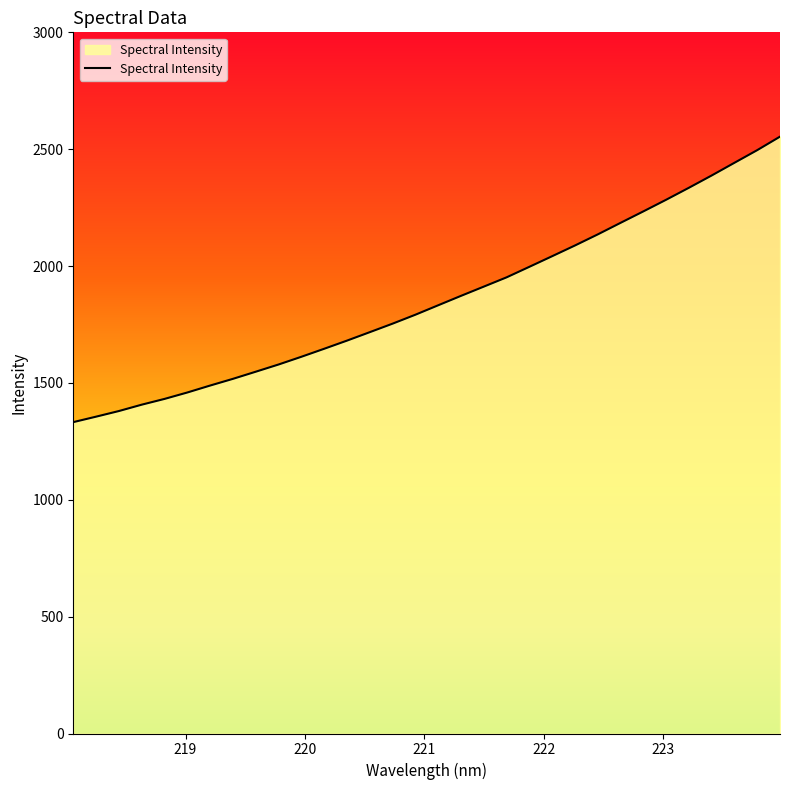

Reading left to right, transcribe all the data shown in this chart.

1332.2	1355.7	1379.7	1406.9	1431.6	1459.1	1488.8	1517.5	1548.1	1578.9	1612.0	1646.2	1681.1	1717.3	1753.7	1791.9	1832.3	1872.6	1912.1	1951.8	1996.9	2042.3	2088.1	2135.5	2184.9	2233.9	2283.7	2335.0	2387.6	2441.9	2496.0	2553.7